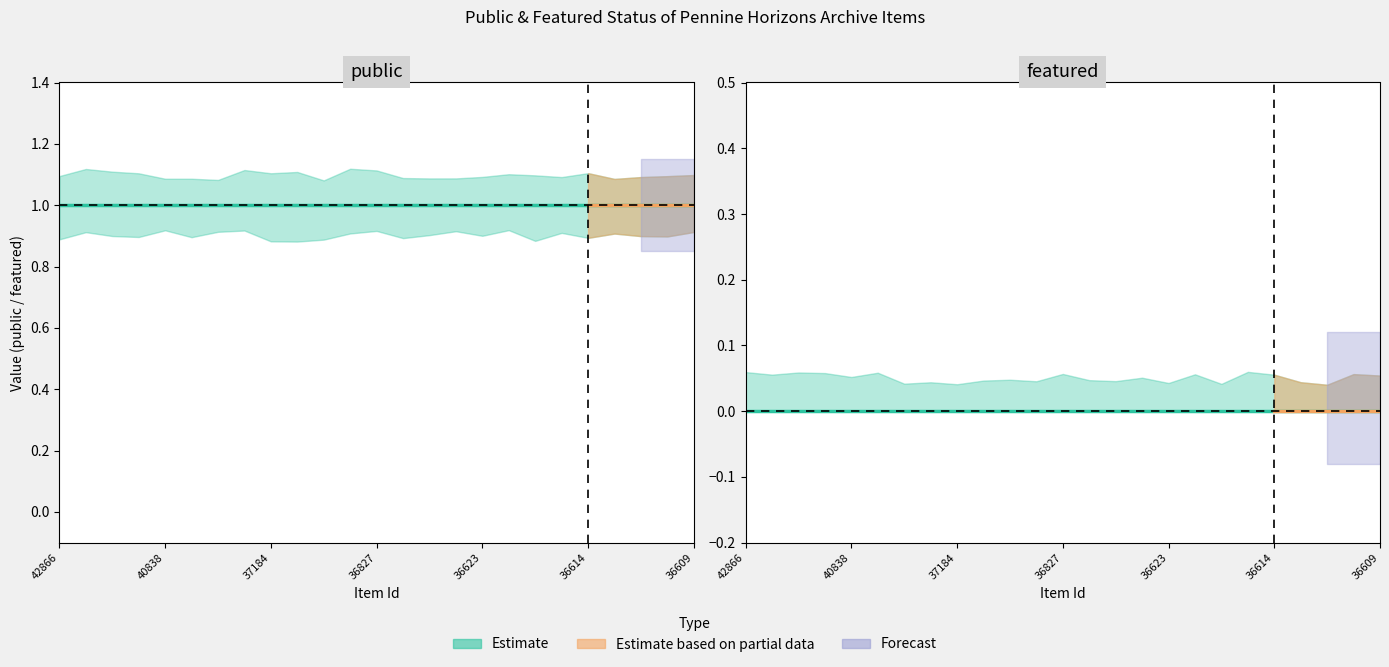

True or false: featured has more than 1 interior local peaks.

False